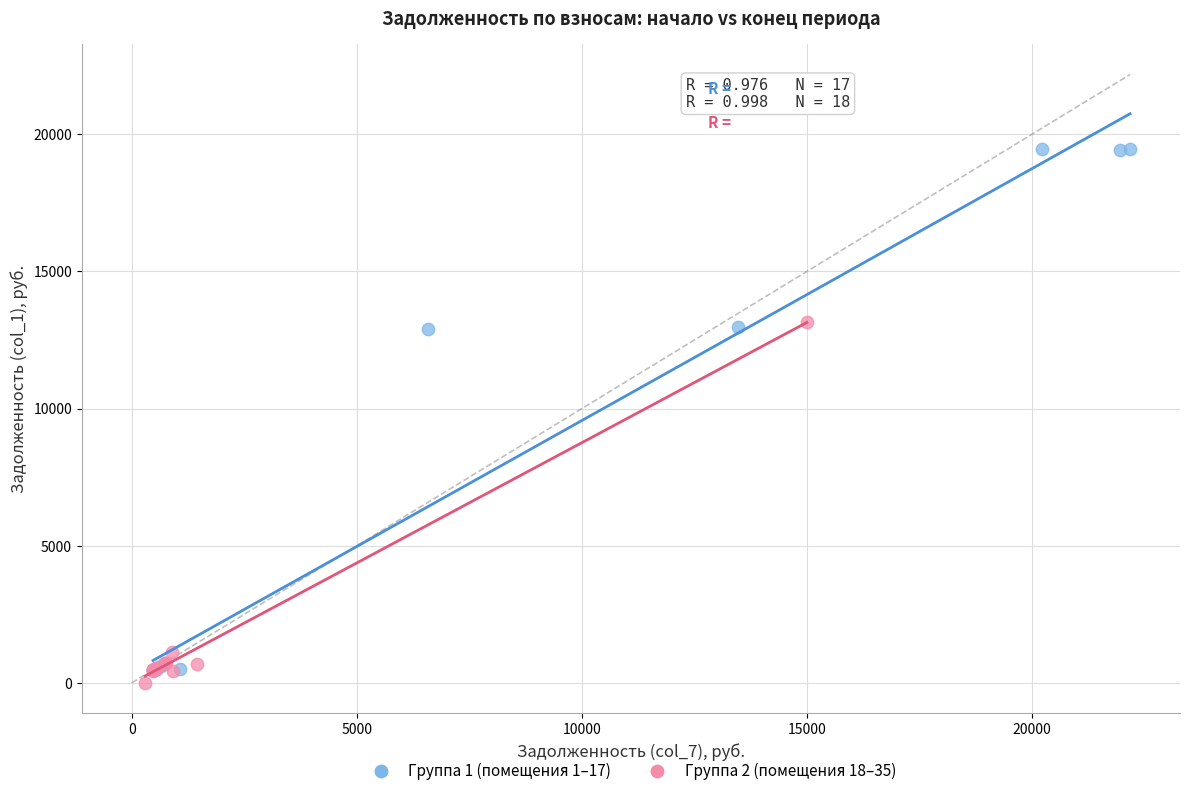

Which series contains the lowest Y value?

Группа 2 (помещения 18–35)